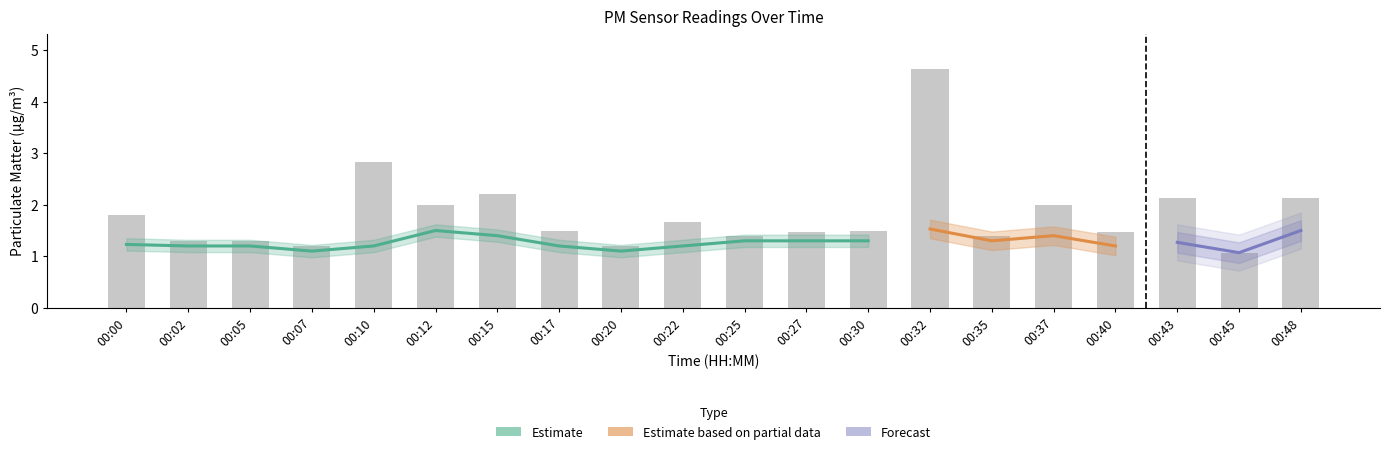

What is the value of the 2nd bar from the left?

1.3